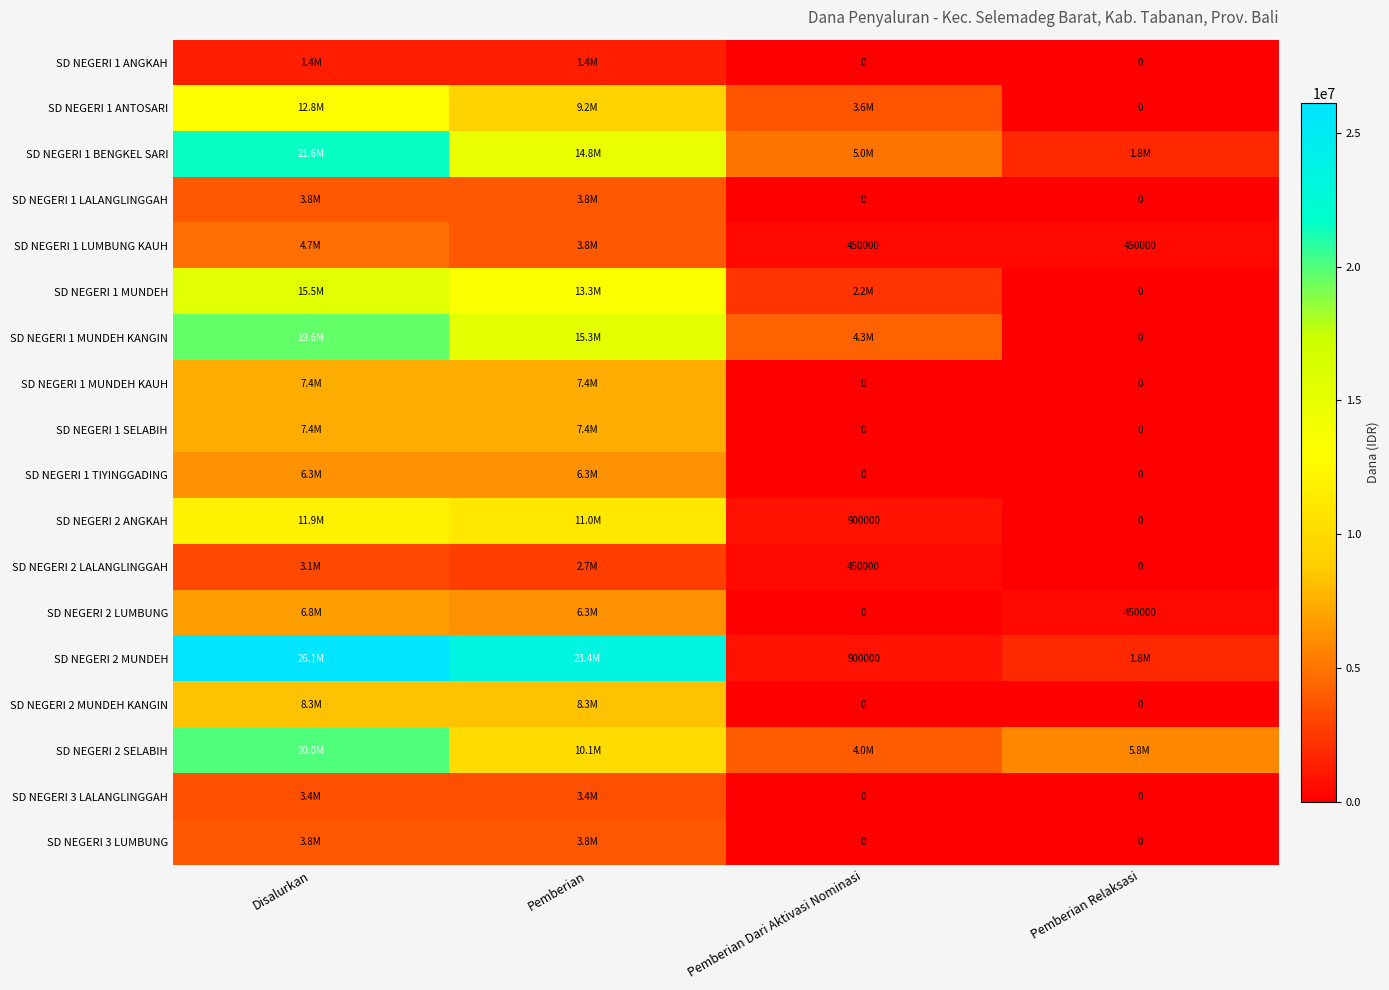

The value of SD NEGERI 2 SELABIH at Pemberian Dari Aktivasi Nominasi is 2573909. True or false?

False